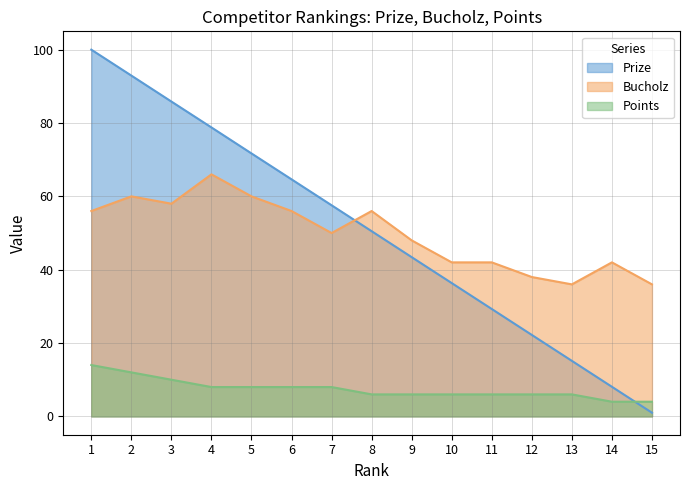

True or false: Bucholz and Points intersect in this chart.

False